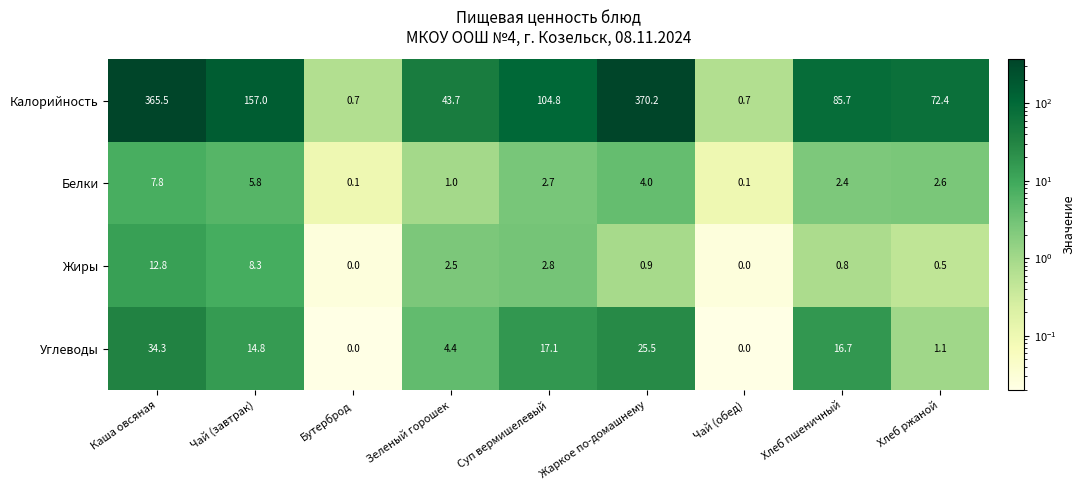

What is the sum of the Калорийность values at Хлеб пшеничный and Чай (завтрак)?

242.7